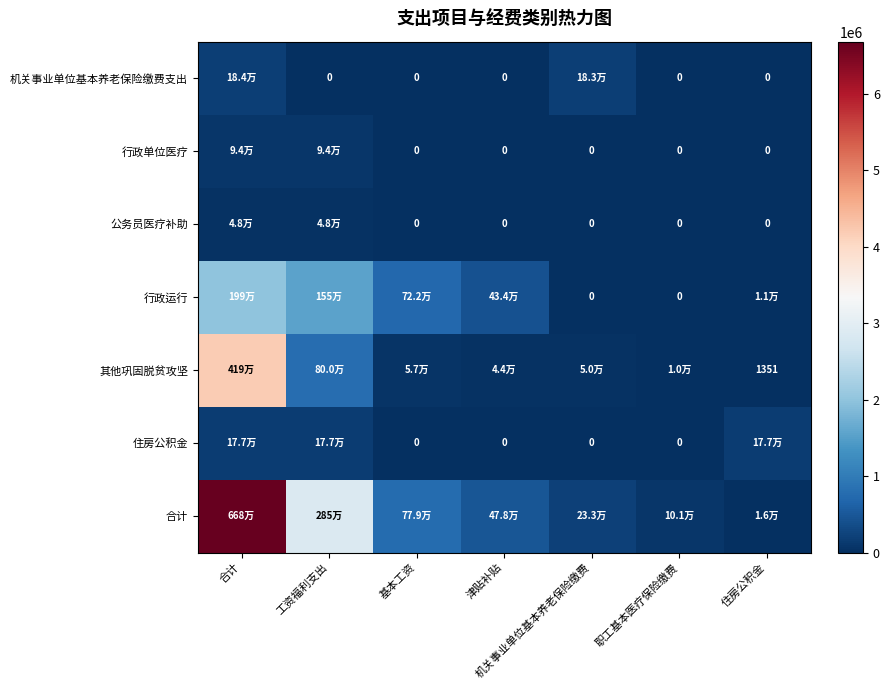

At which label does 机关事业单位基本养老保险缴费支出 reach its minimum?

工资福利支出